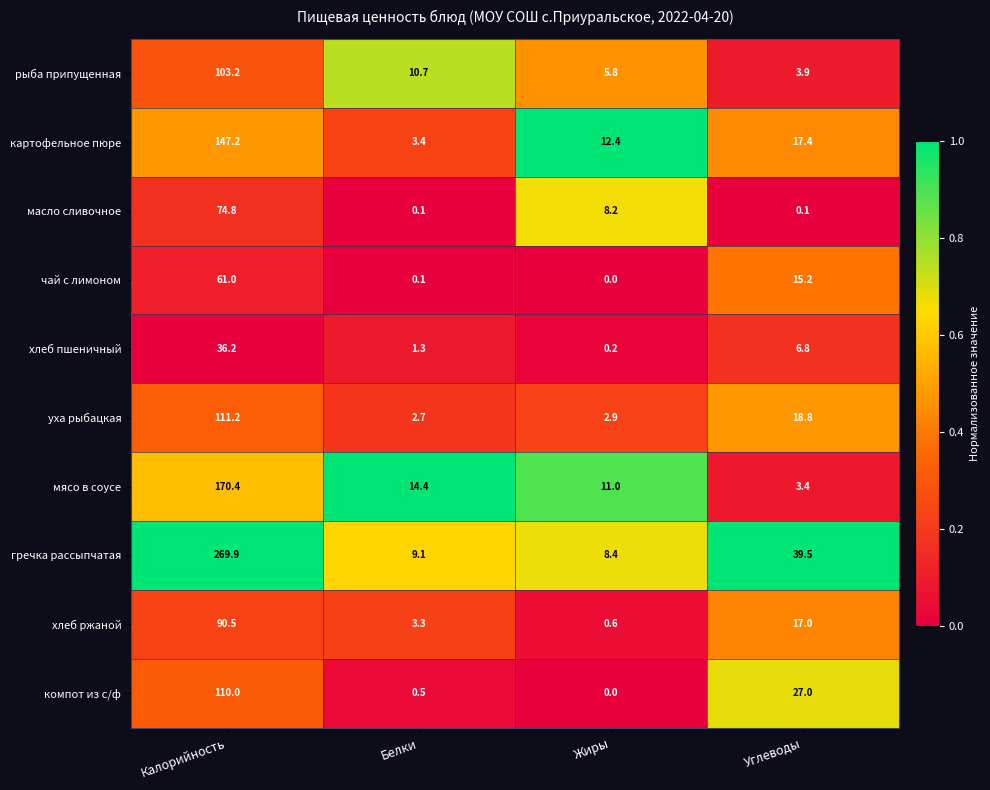

How many distinct data groups are displayed?

10